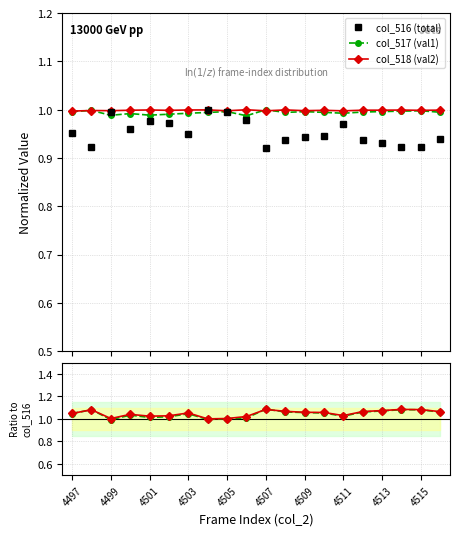

Which category has the lowest value across all series?

4507